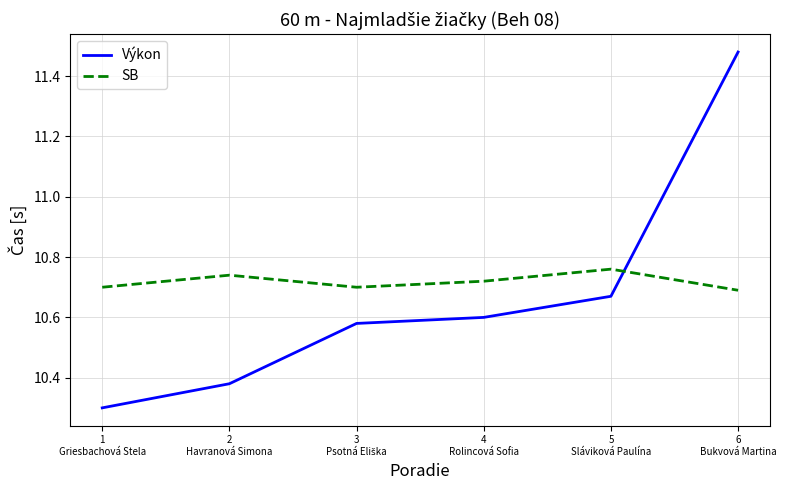

Where is Výkon nearest to the value 10?

1
Griesbachová Stela